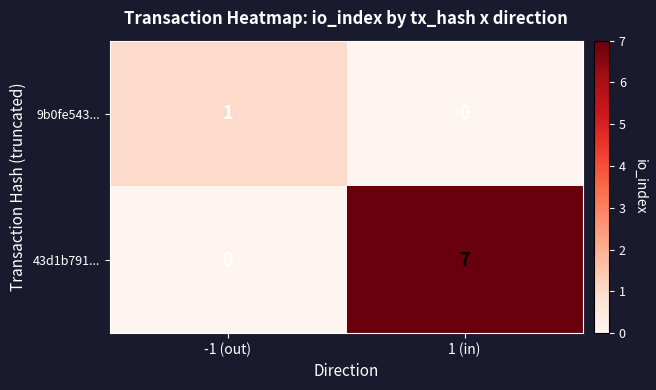

At which label is 9b0fe543... closest to 0?

1 (in)